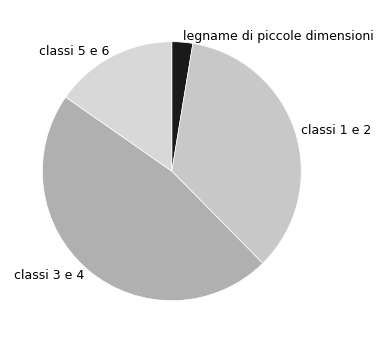

Combined, do classi 1 e 2 and classi 3 e 4 account for over 50%?

Yes